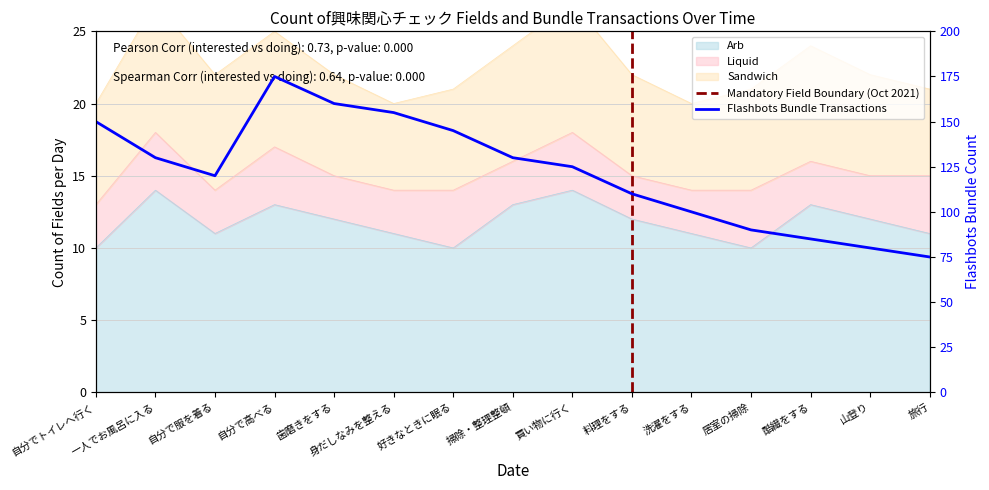

At how many categories does at least one series exceed 112?

9